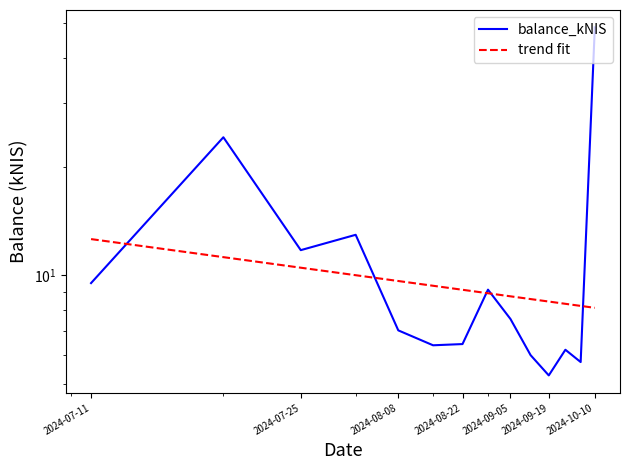

In balance_kNIS, how many points are lower than both neighbors (excluding endpoints)?

4